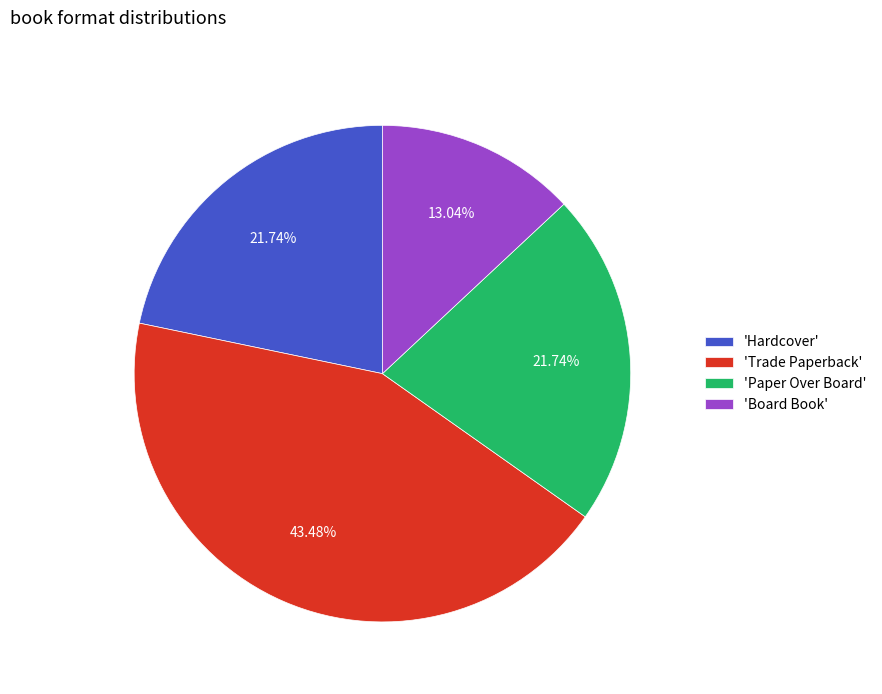

Is there any slice that represents more than half of the pie?

No